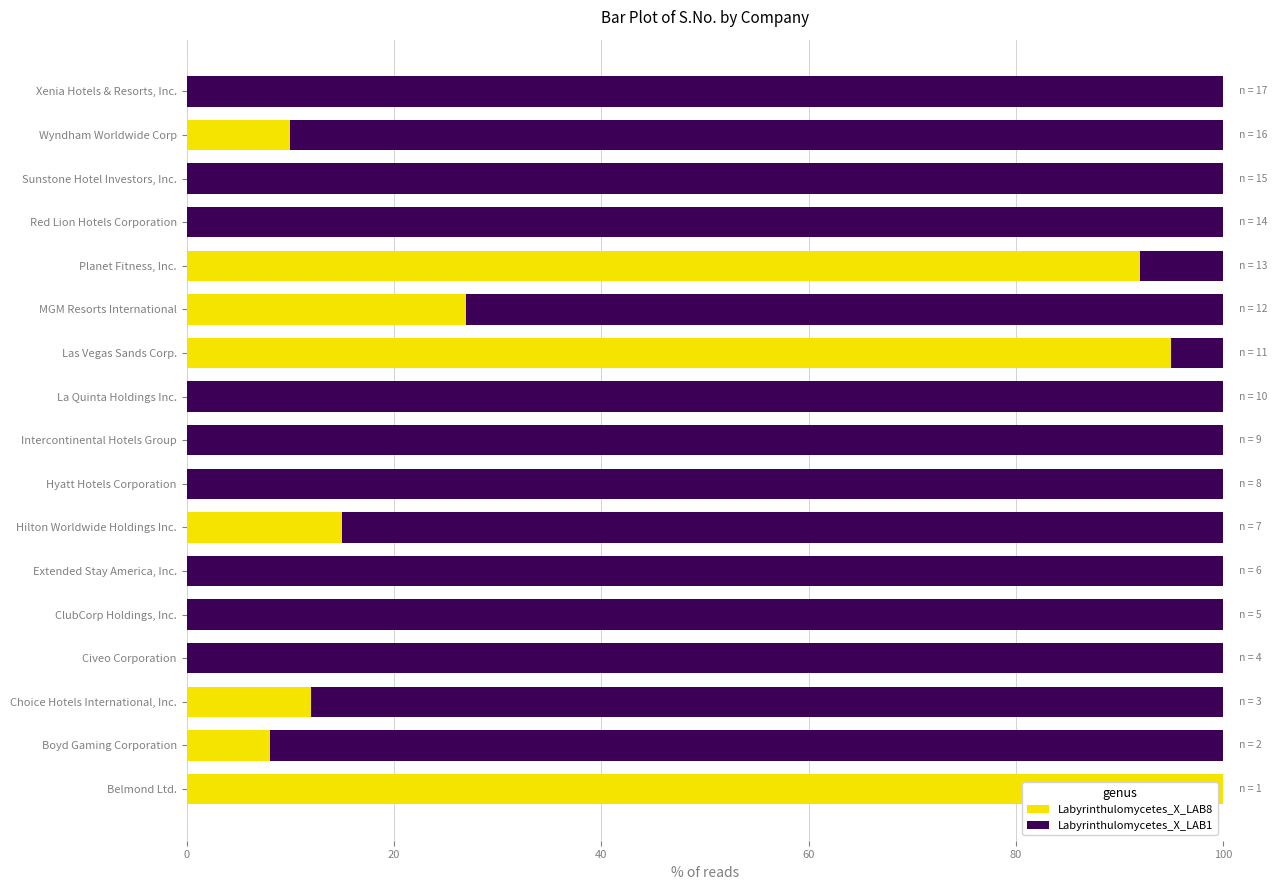

How many distinct data groups are displayed?

2